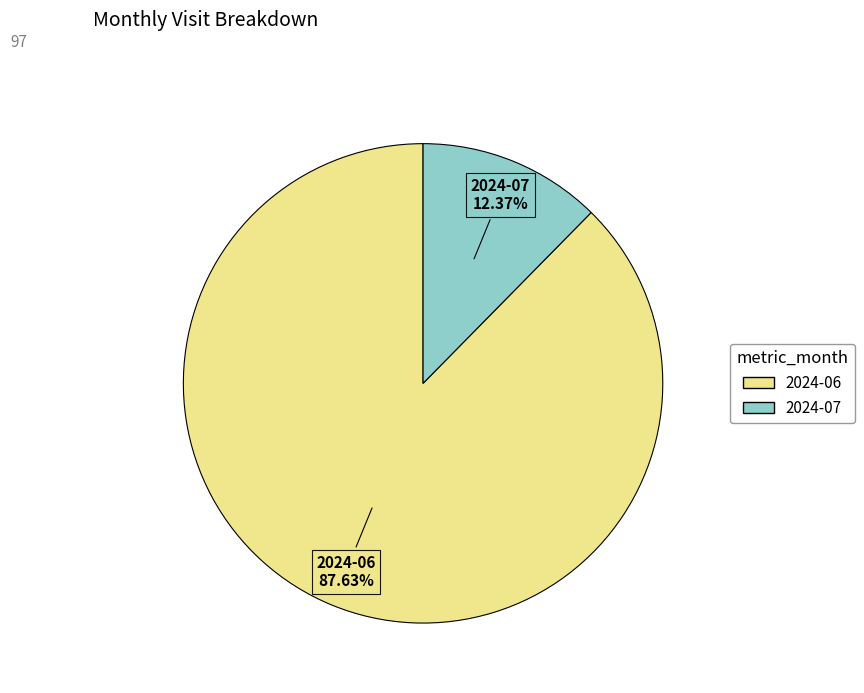

Is the sum of 2024-07 and 2024-06 greater than half?

Yes